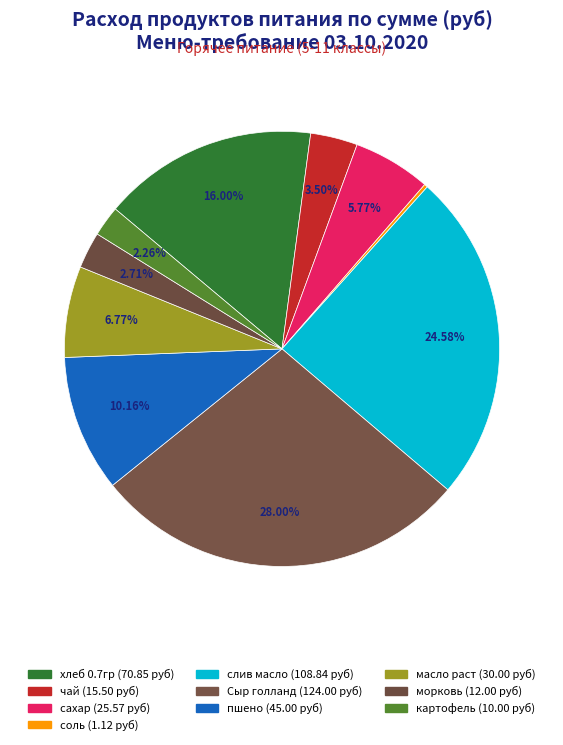

What portion of the pie excludes сахар?

94.2%